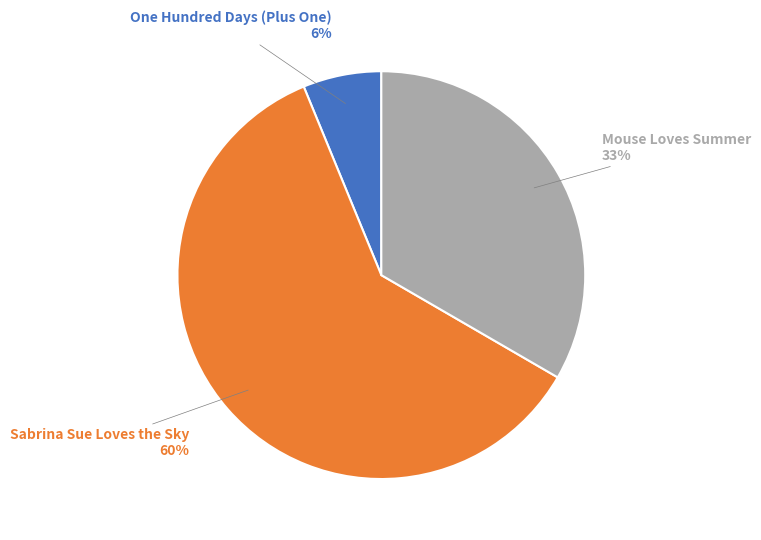

Is there any slice that represents more than half of the pie?

Yes